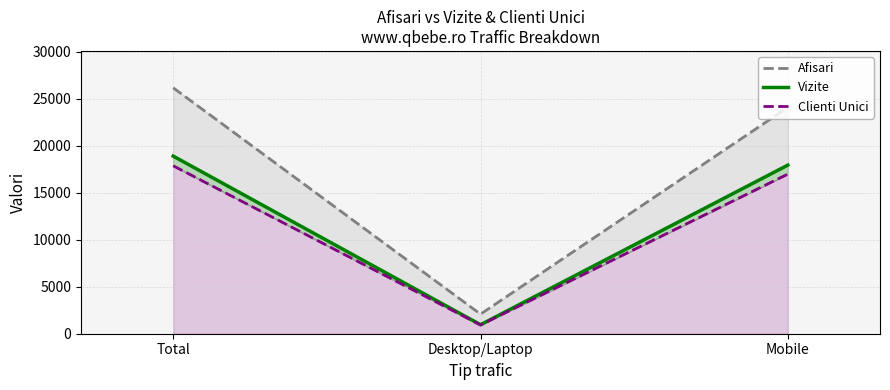

Read the Vizite value at Total.

18909